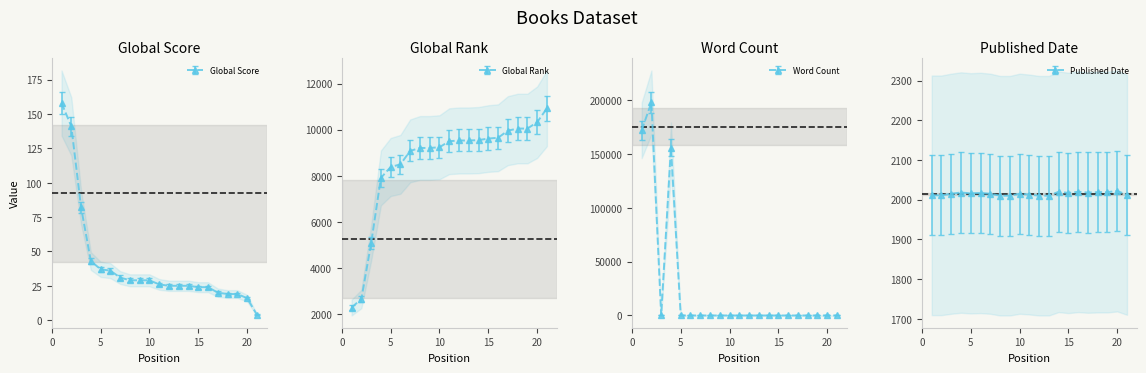

Between which two adjacent categories do Published Date and Word Count first intersect?

2 and 3